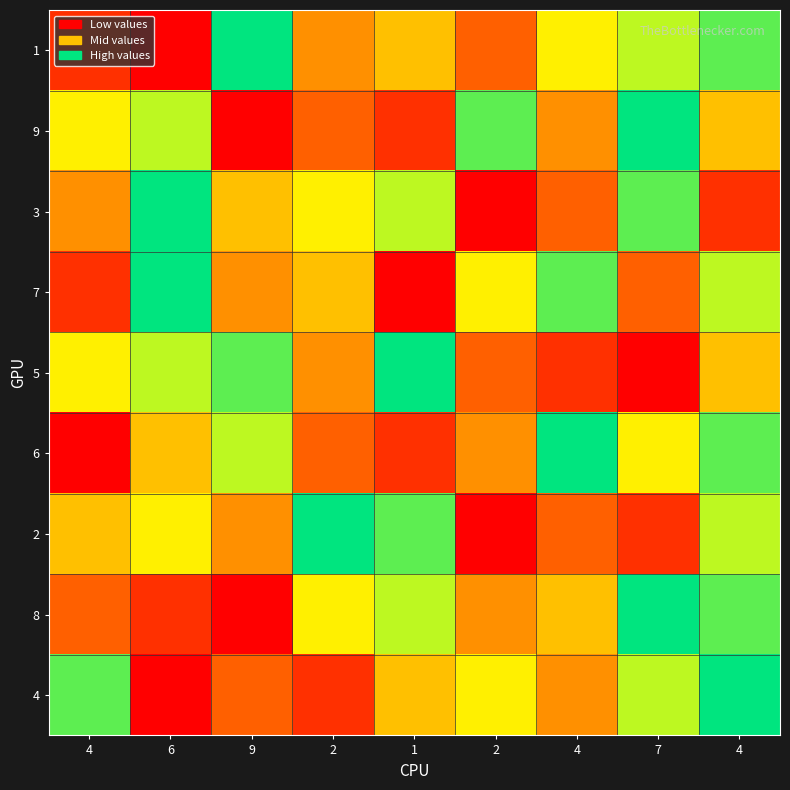

Which label corresponds to the smallest value in the chart?

6